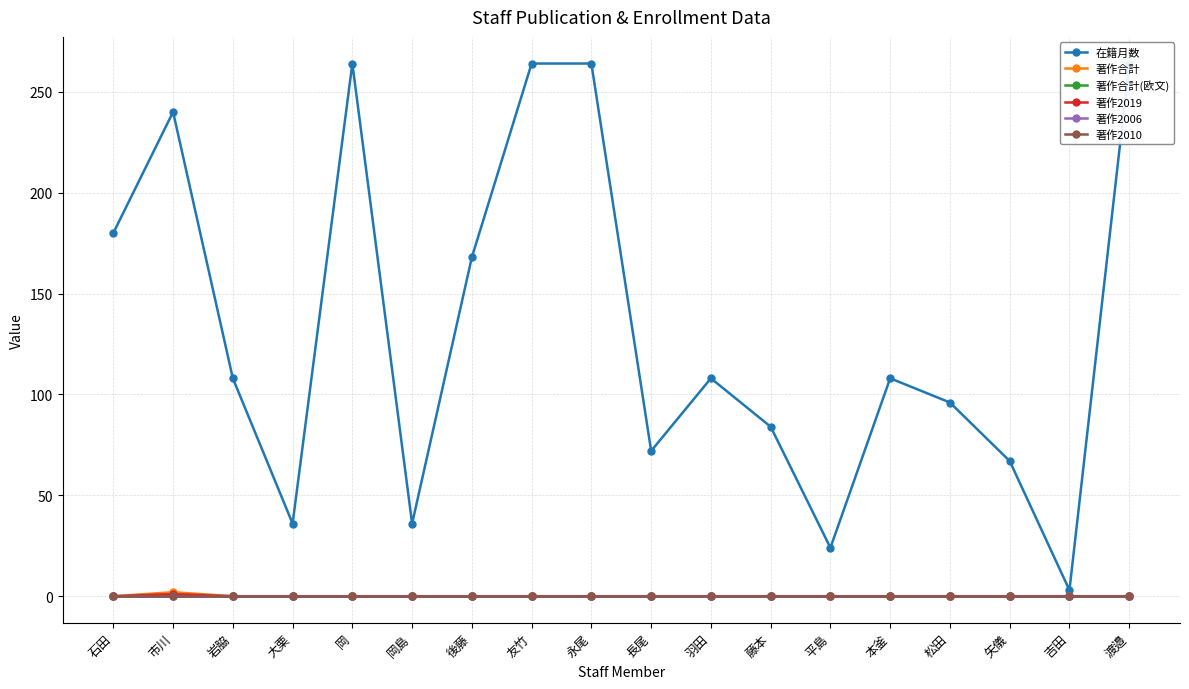

What is the maximum value for 在籍月数?

264